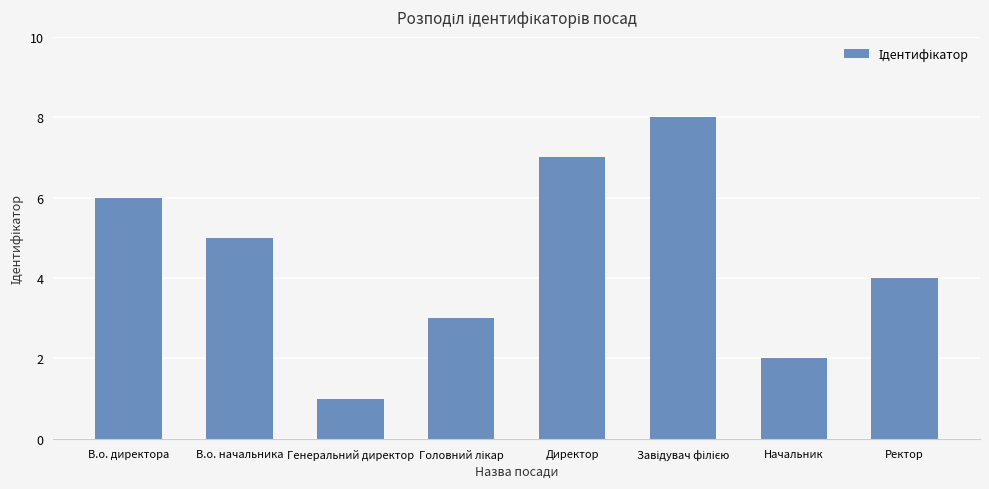

What is the difference between the second highest and second lowest values?

5